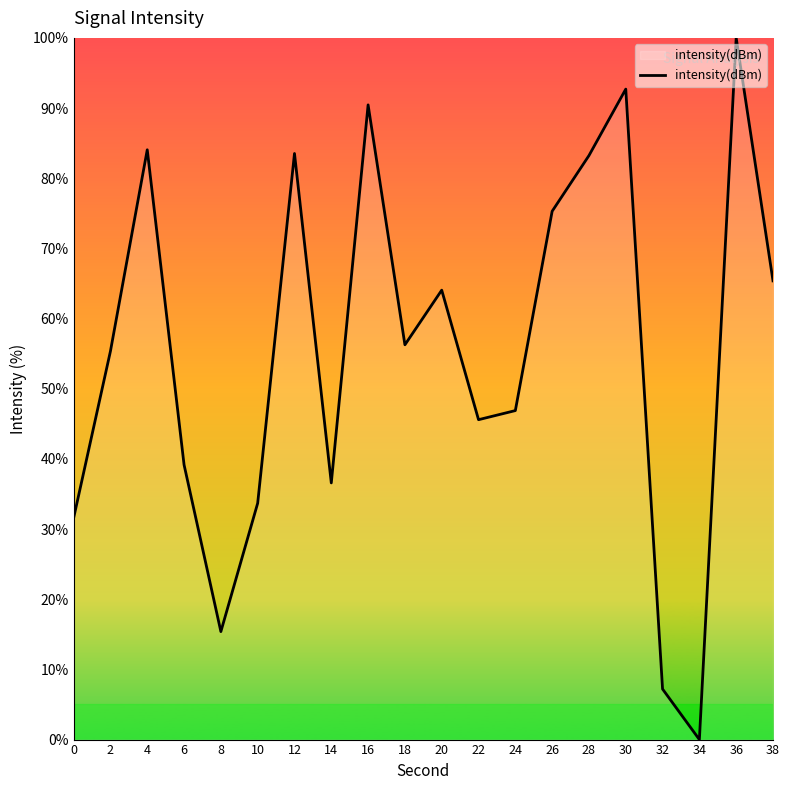

What is the difference between the values at 22 and 26?

29.7